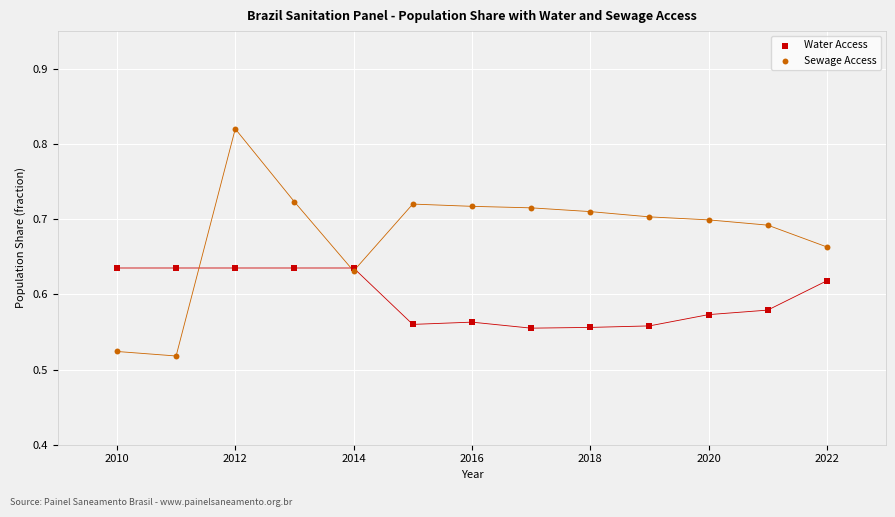

Which series contains the lowest Y value?

Sewage Access